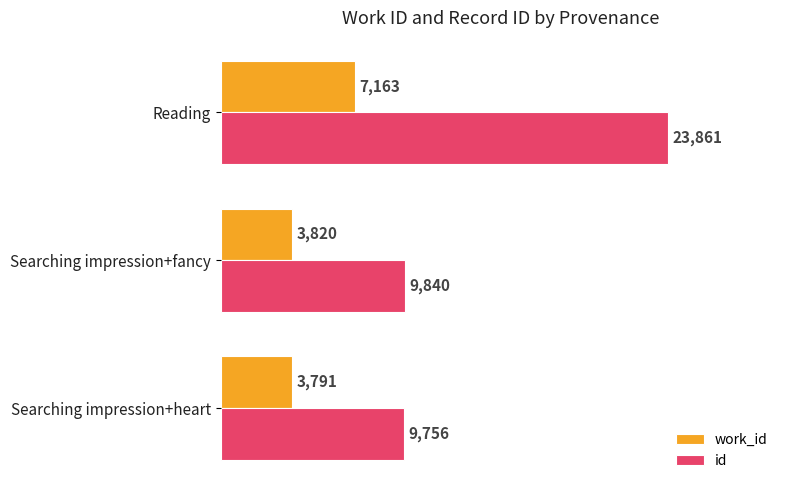

Rank the categories by work_id value from highest to lowest.

Reading, Searching impression+fancy, Searching impression+heart